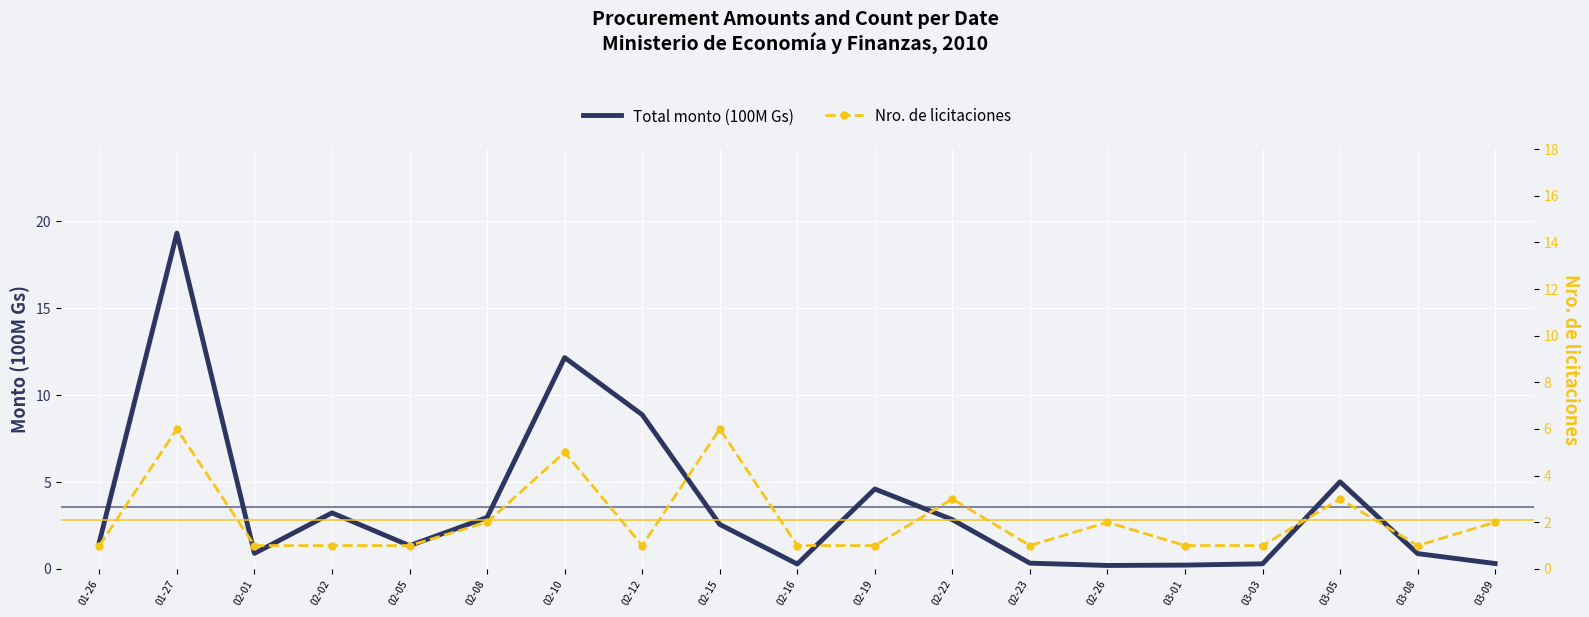

How many times do Total monto (100M Gs) and Nro. de licitaciones cross each other?

7